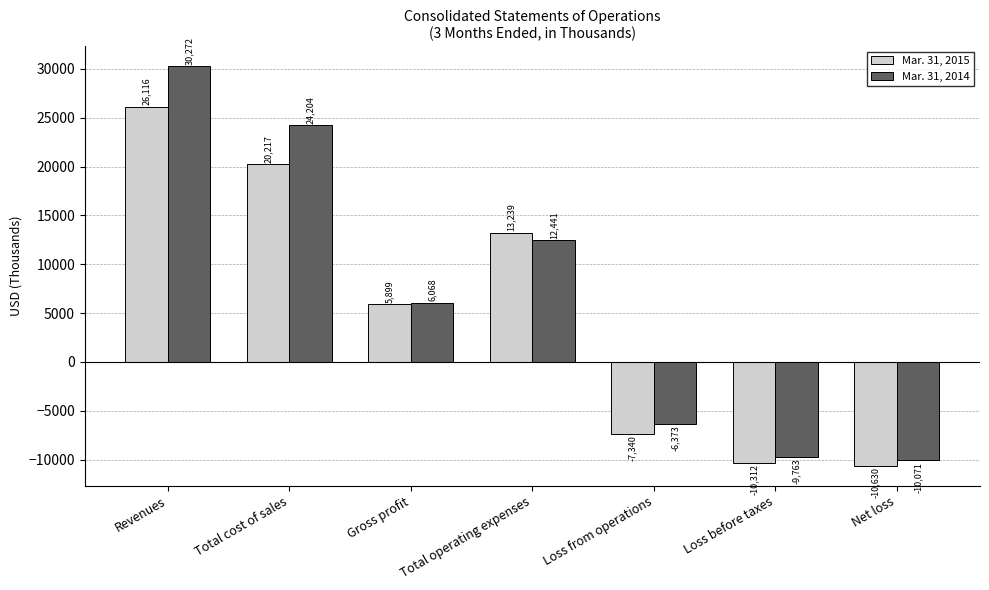

How many bars are there in each group?

2